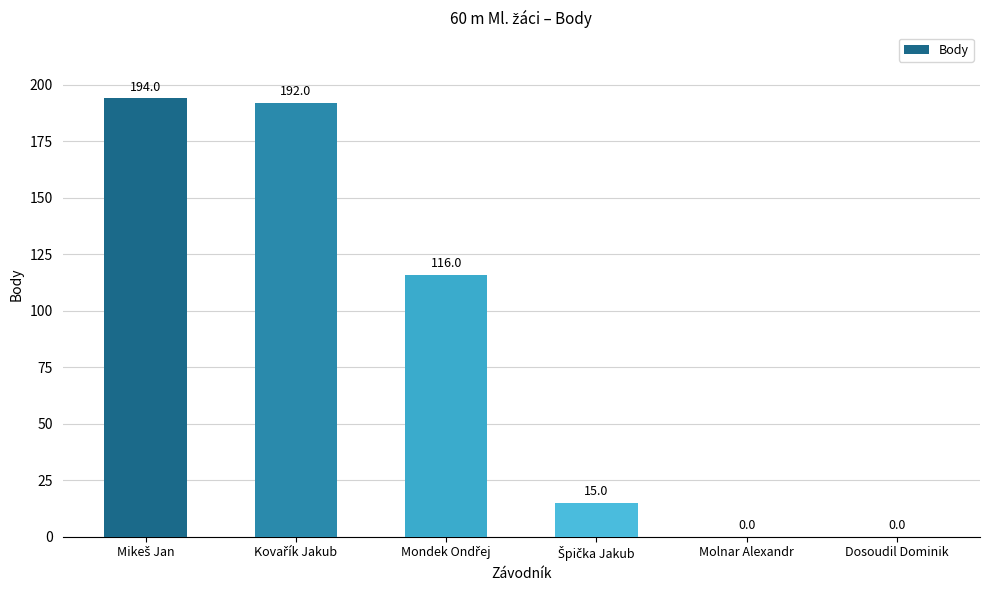

What is the greatest value displayed?

194